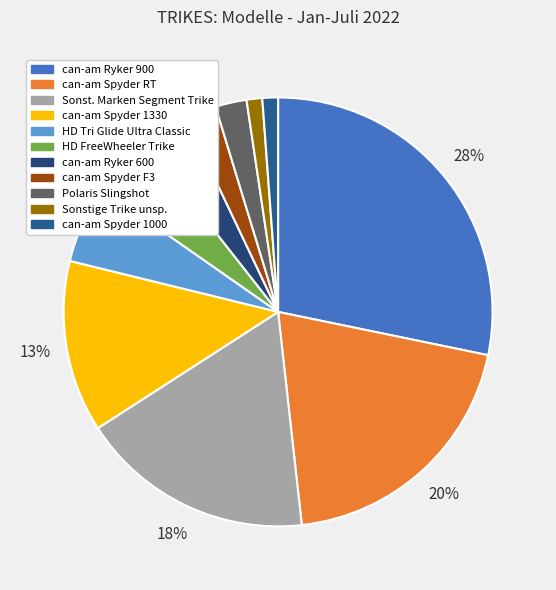

What percentage is the Polaris Slingshot slice, to the nearest percent?

2%